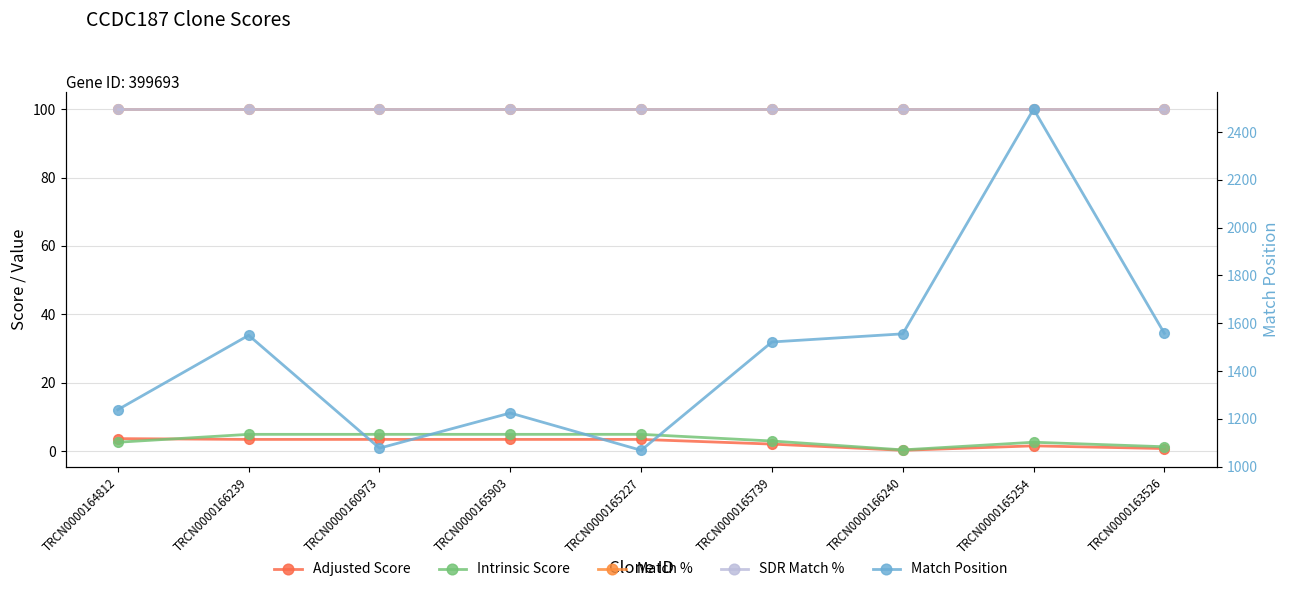

Is it true that Adjusted Score equals 3.5 at TRCN0000160973?

True